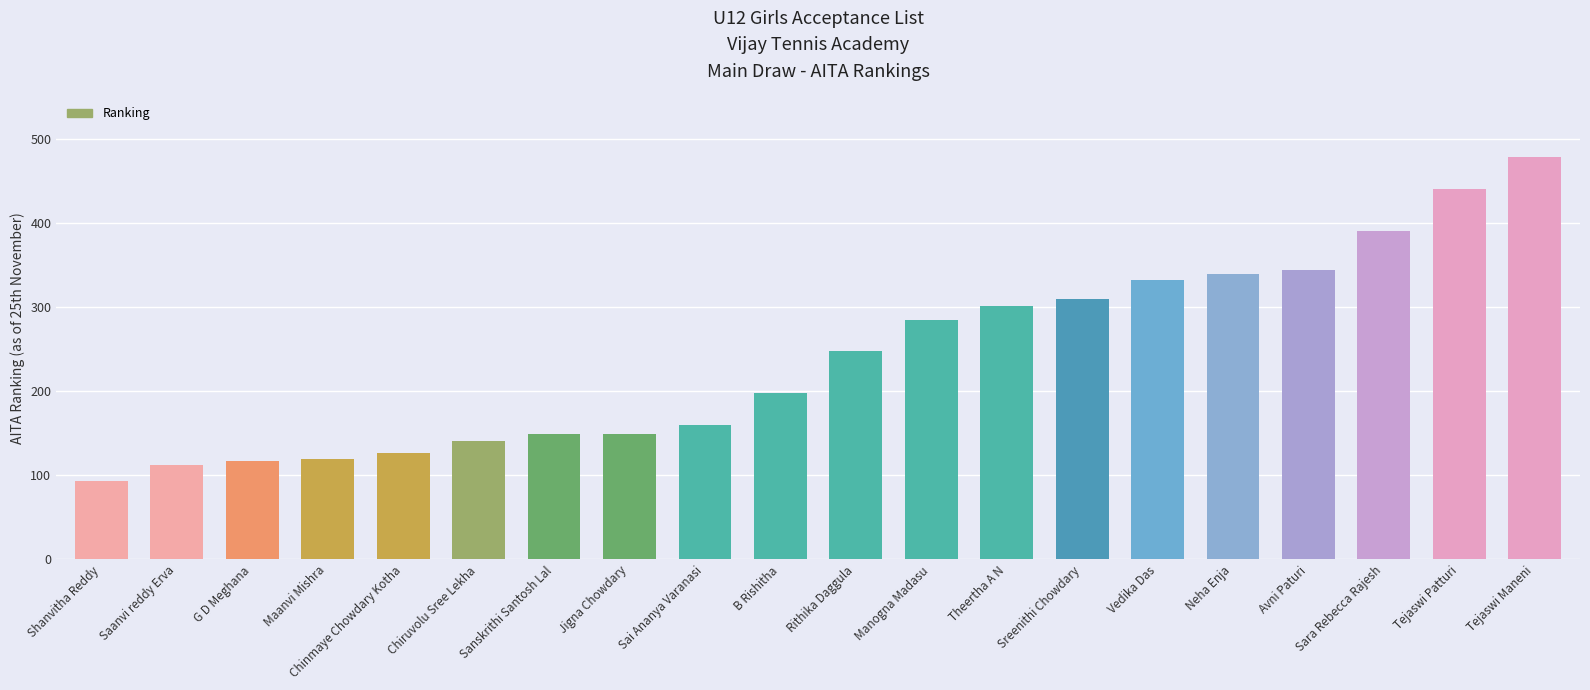

What is the approximate value at Chiruvolu Sree Lekha, to the nearest 10?

140